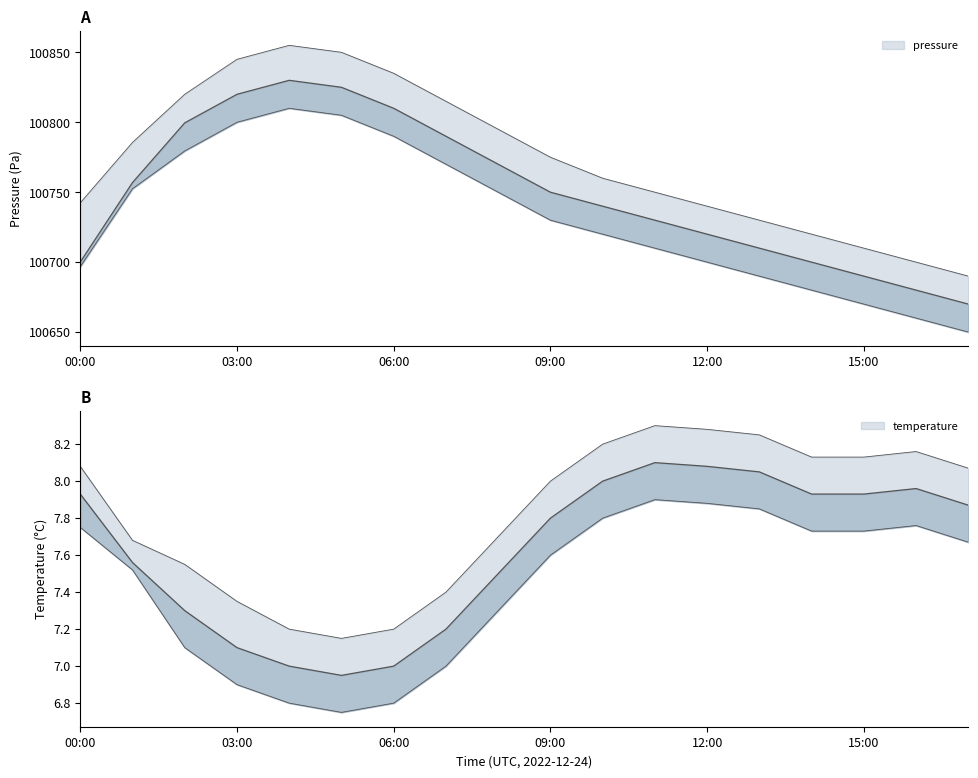

What is the value of the temperature_lower point at the 1st from the left?

7.8